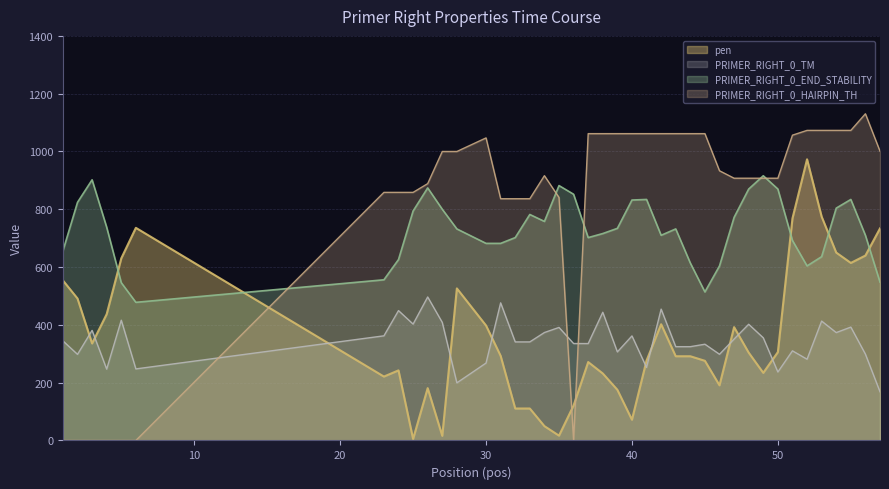

What is the difference between the second highest and minimum values in the PRIMER_RIGHT_0_HAIRPIN_TH series?

1073.0